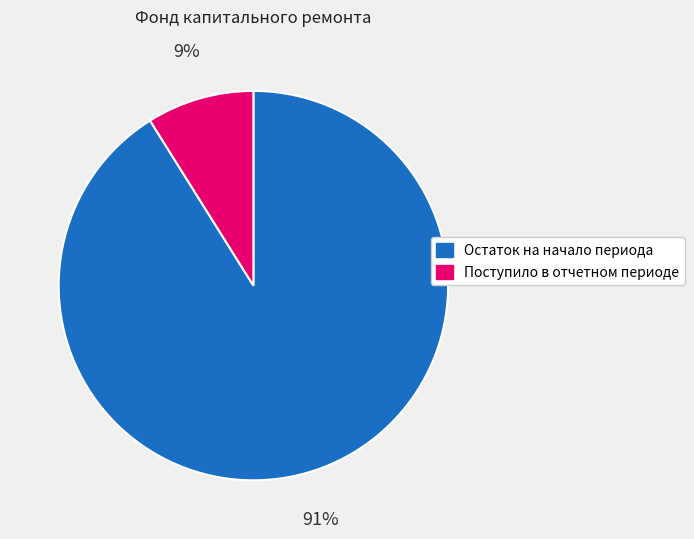

Is Поступило в отчетном периоде the majority of the pie?

No